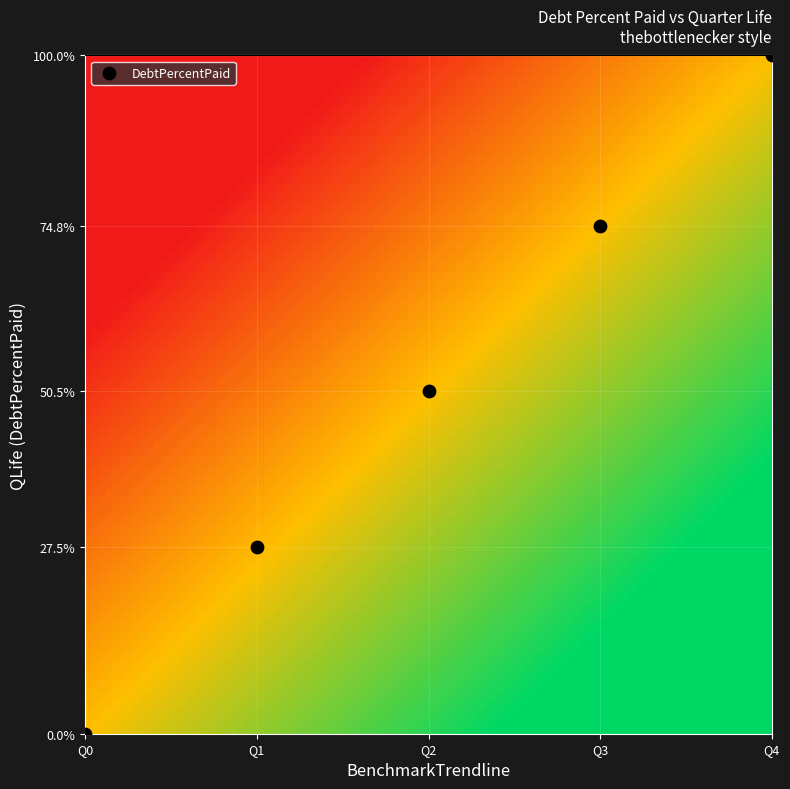

What is the average Y value?

50.6